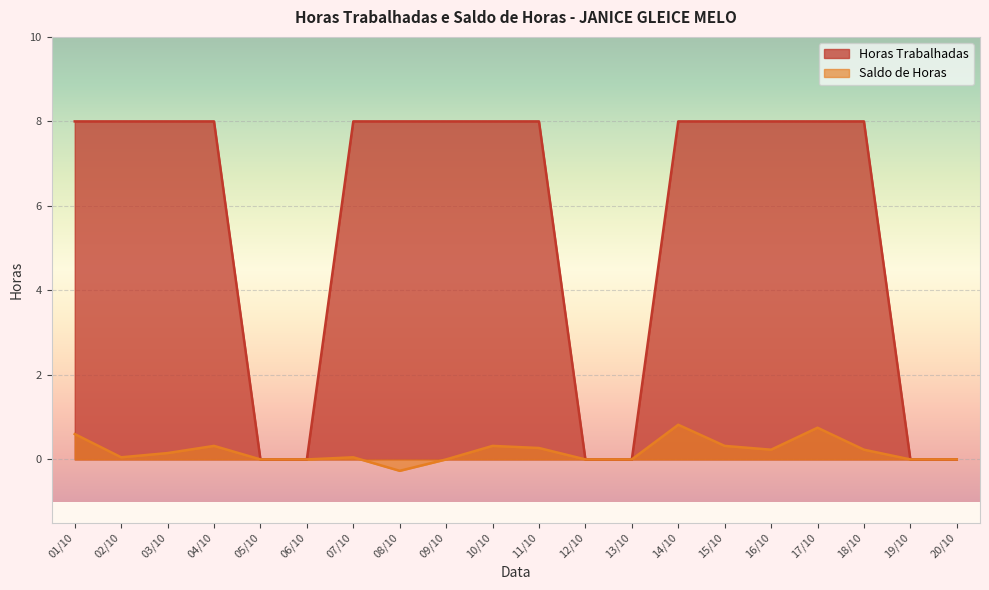

Which series has the largest total across all categories?

Horas Trabalhadas